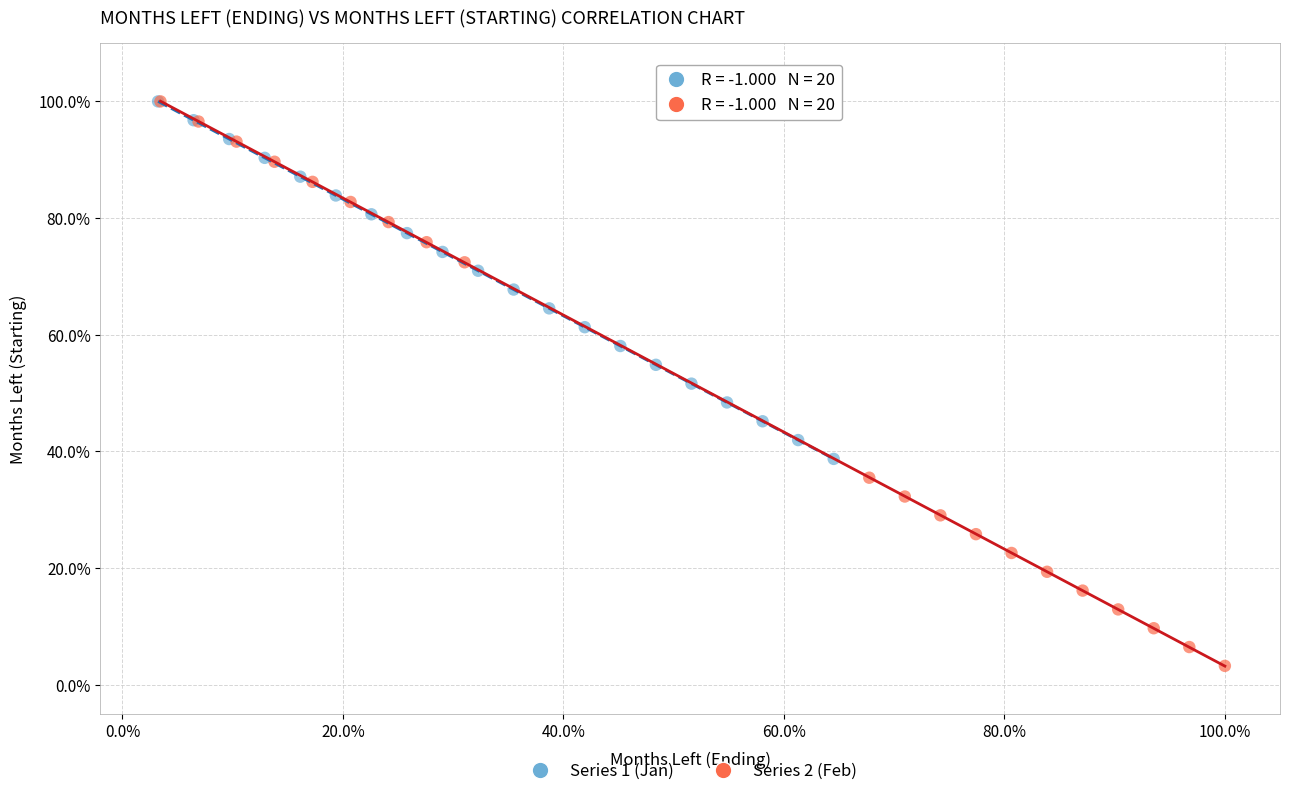

Which series has the widest spread of Y values?

Series 2 (Feb)